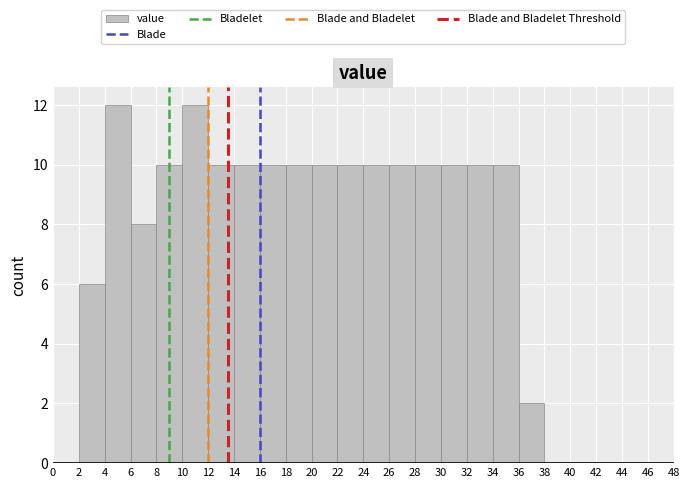

Reading left to right, list every bar in this chart as the range it spans on the x-axis followed by its height. The values are not printed on the chart, so give them approximately, as read against the axis.

0 to 2: 0
2 to 4: 6
4 to 6: 12
6 to 8: 8
8 to 10: 10
10 to 12: 12
12 to 14: 10
14 to 16: 10
16 to 18: 10
18 to 20: 10
20 to 22: 10
22 to 24: 10
24 to 26: 10
26 to 28: 10
28 to 30: 10
30 to 32: 10
32 to 34: 10
34 to 36: 10
36 to 38: 2
38 to 40: 0
40 to 42: 0
42 to 44: 0
44 to 46: 0
46 to 48: 0